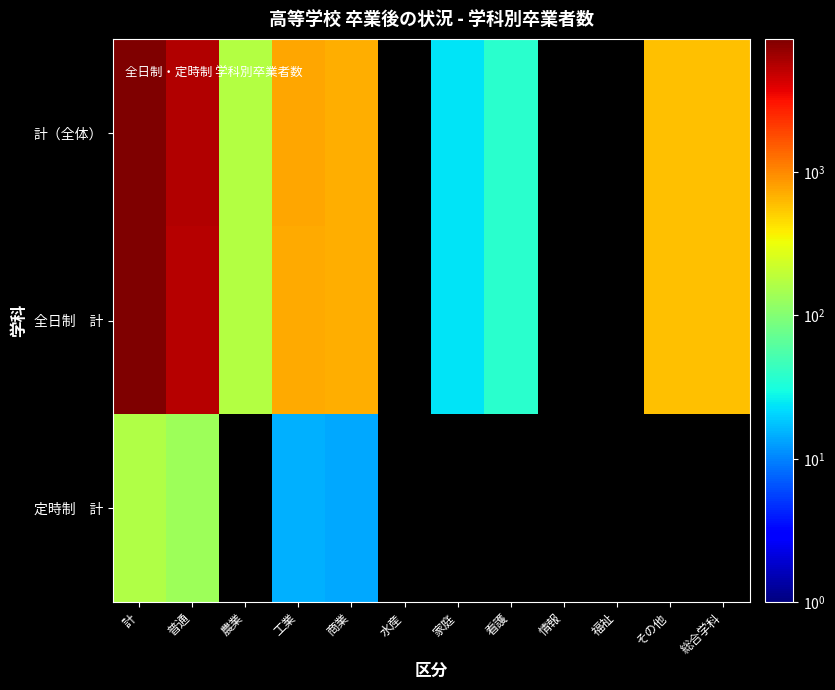

What is the smallest value displayed?

14.0